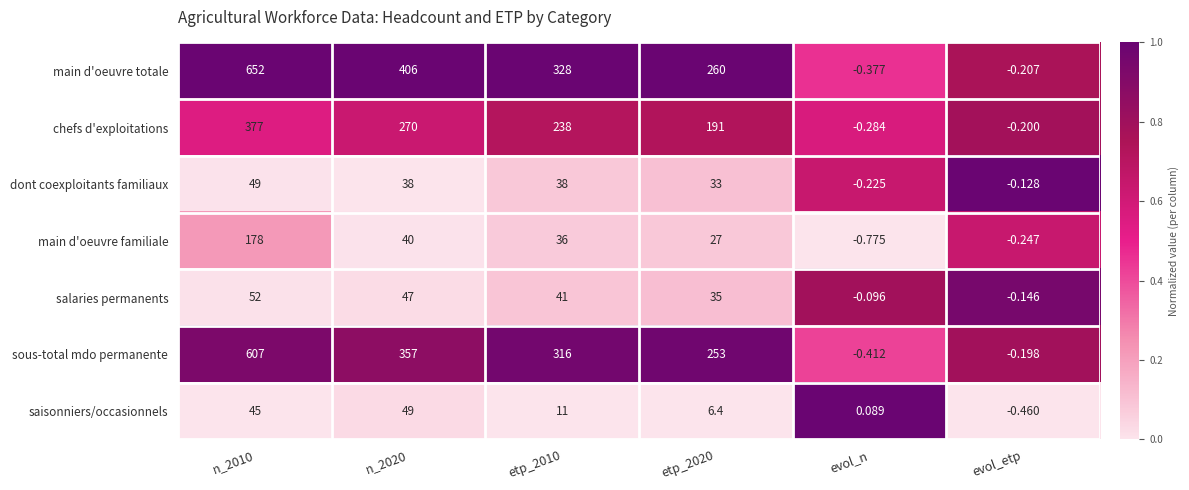

At evol_etp, list the series in order from smallest to largest.

saisonniers/occasionnels, main d'oeuvre familiale, main d'oeuvre totale, chefs d'exploitations, sous-total mdo permanente, salaries permanents, dont coexploitants familiaux